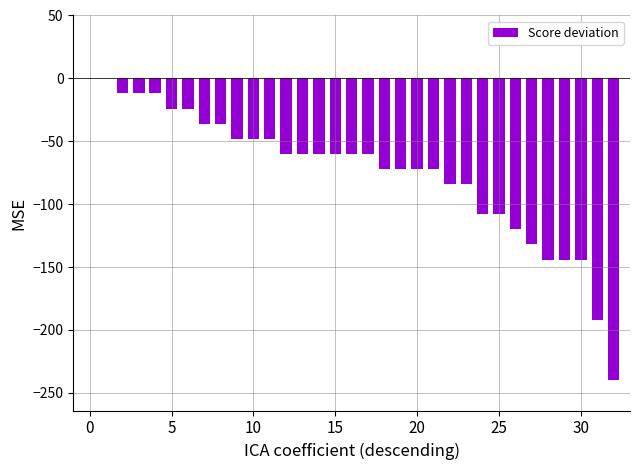

How many data points does each series have?

33